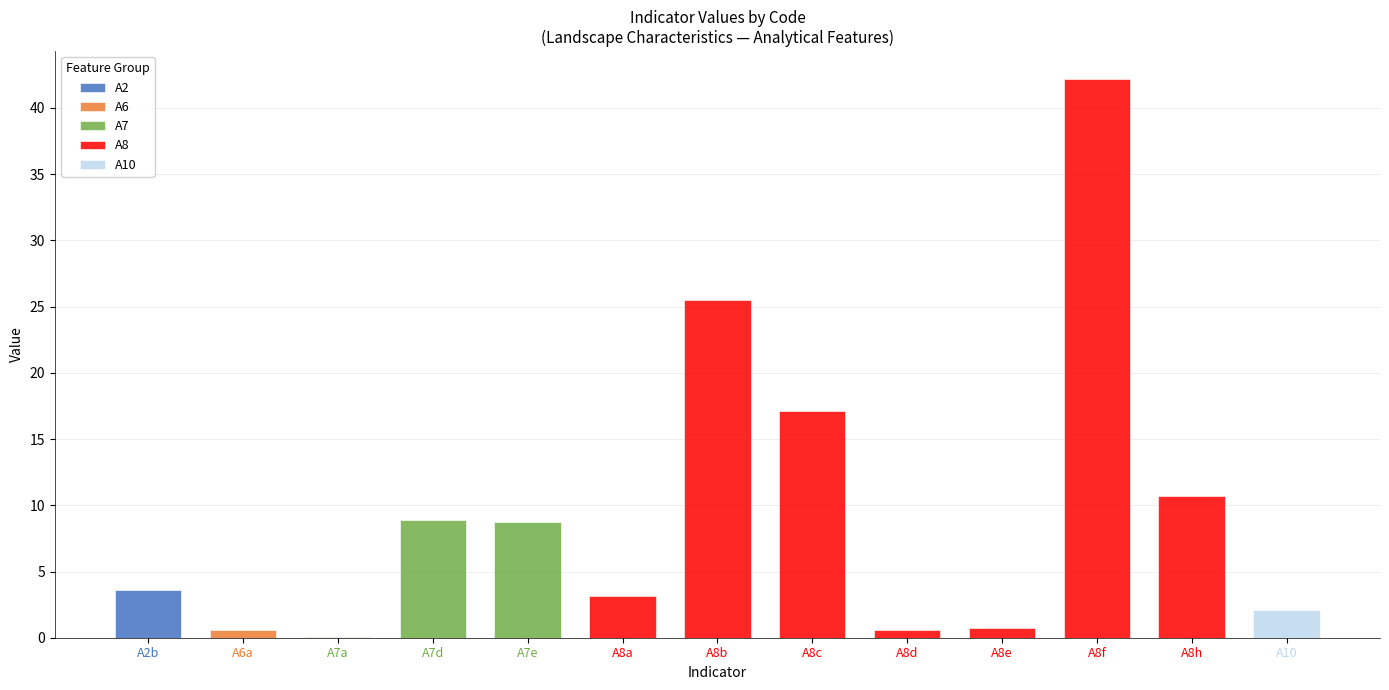

Does the chart contain stacked bars?

No